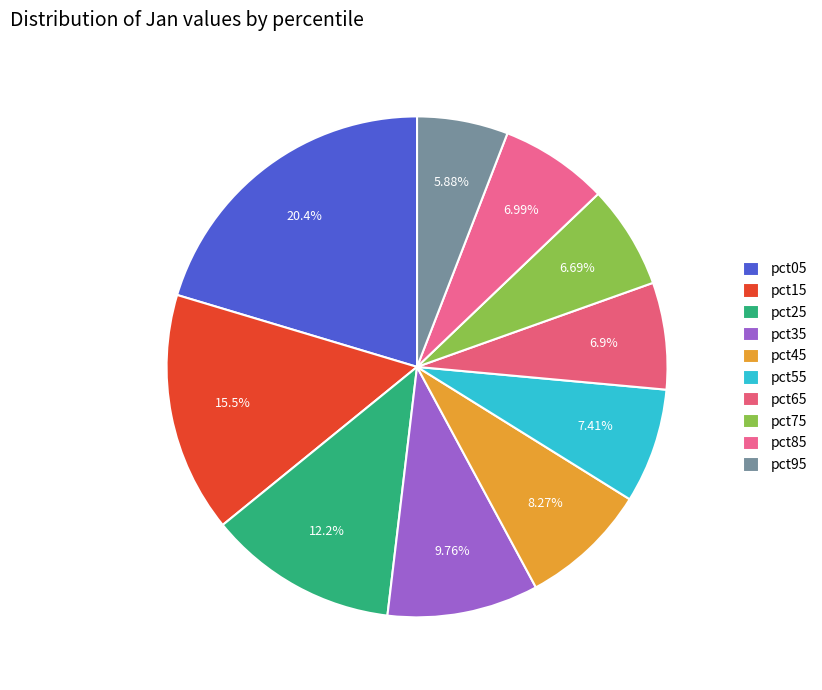

How many slices are in this pie chart?

10